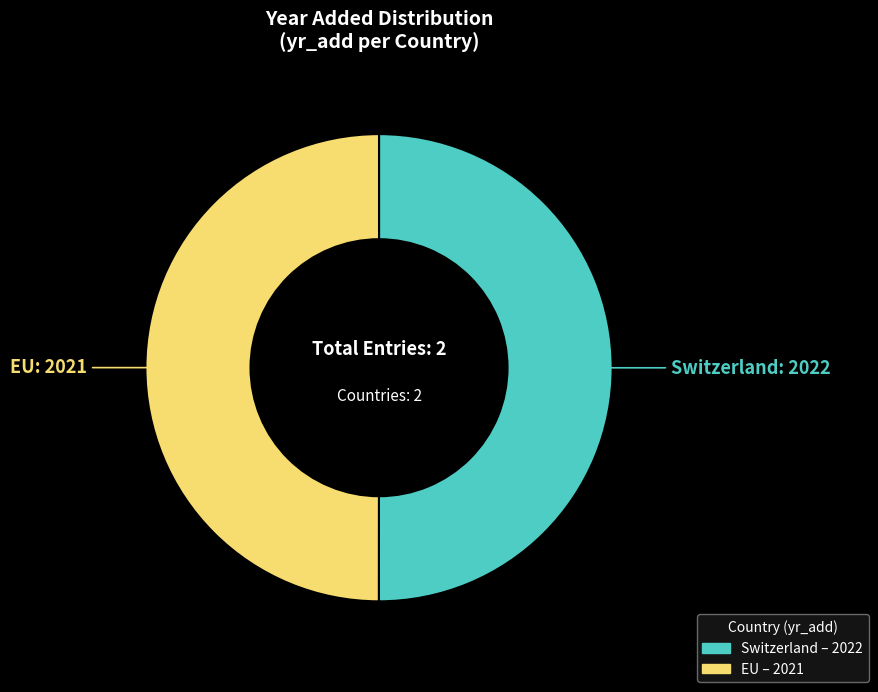

Is it true that EU is 37% of the pie?

False